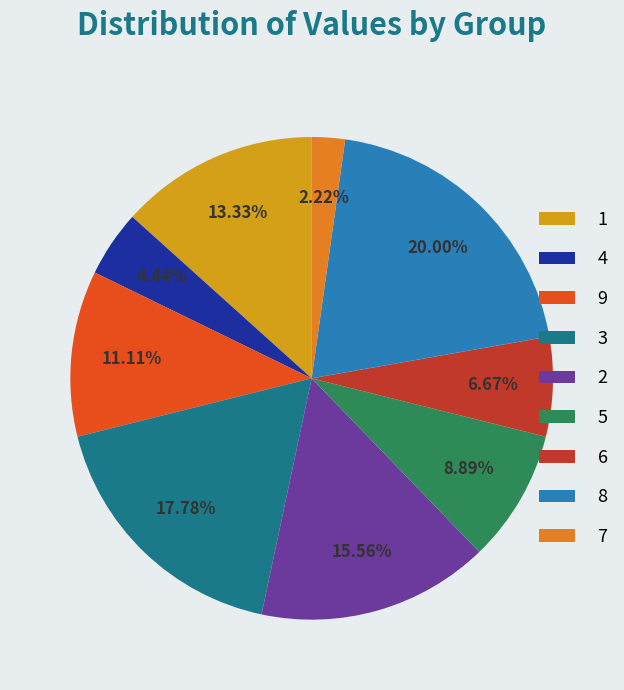

How many segments does this pie chart have?

9